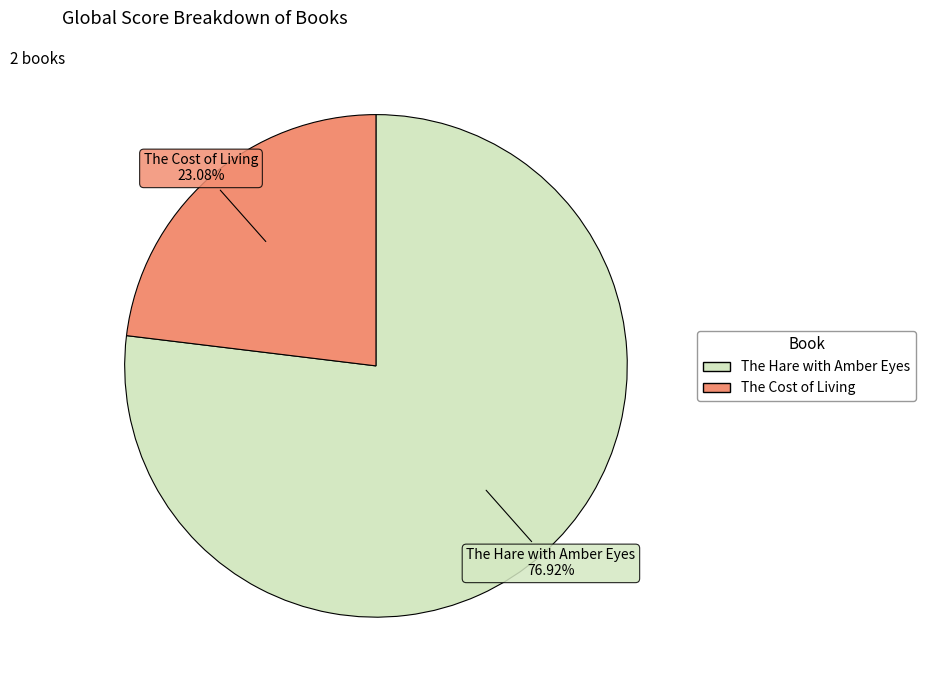

How many slices are in this pie chart?

2